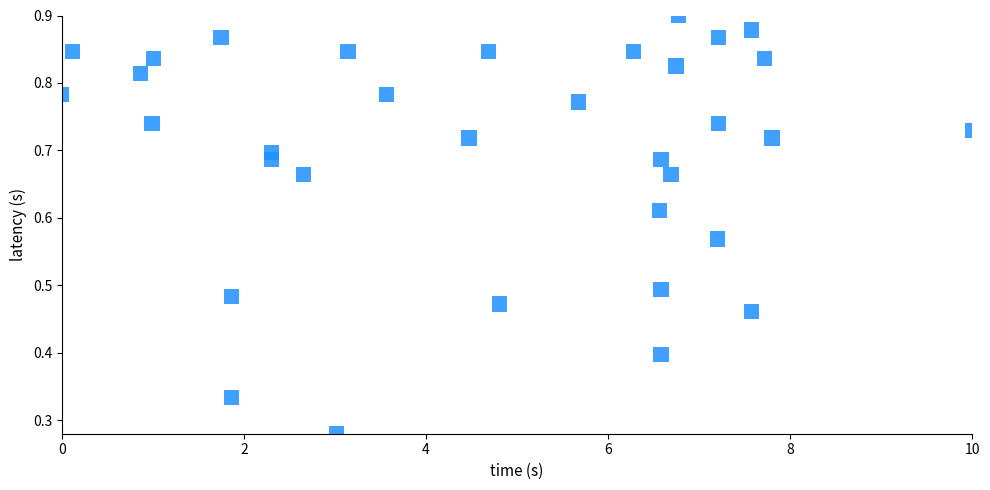

What is the range of X values (max minus min)?

10.0